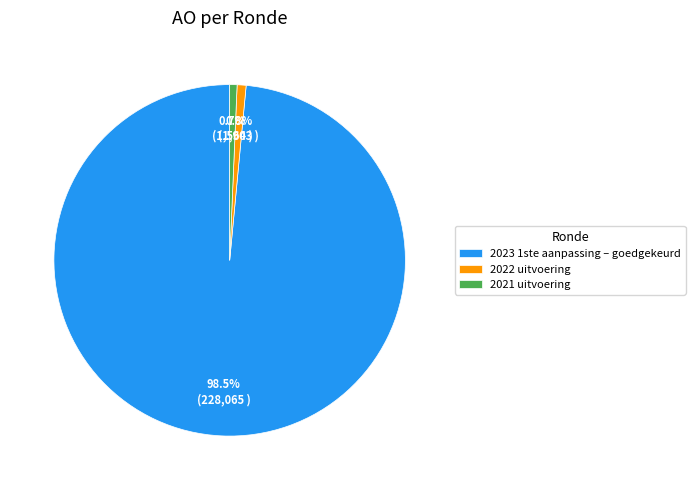

How much of the chart is everything except 2021 uitvoering?

99.3%